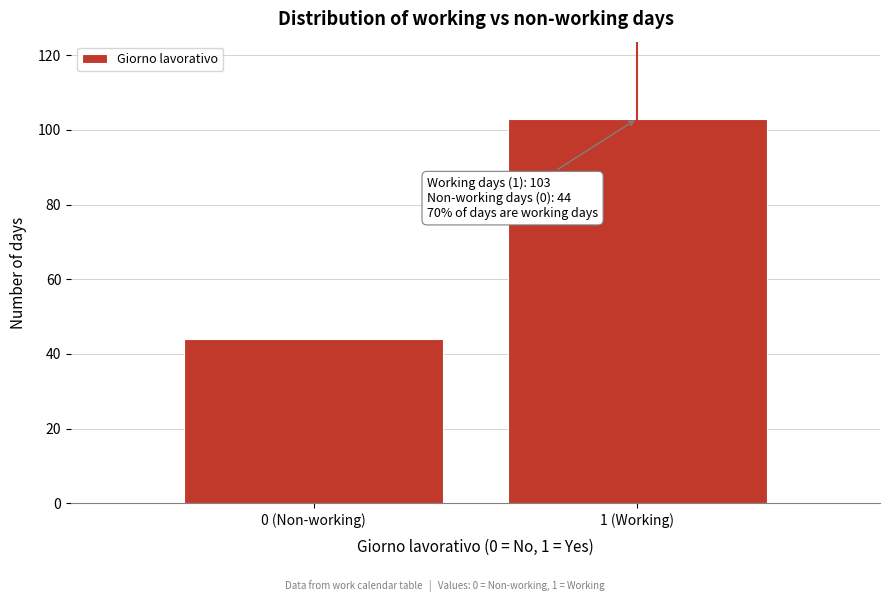

Reading left to right, list all the values displayed in this chart.

0 (Non-working)=44	1 (Working)=103